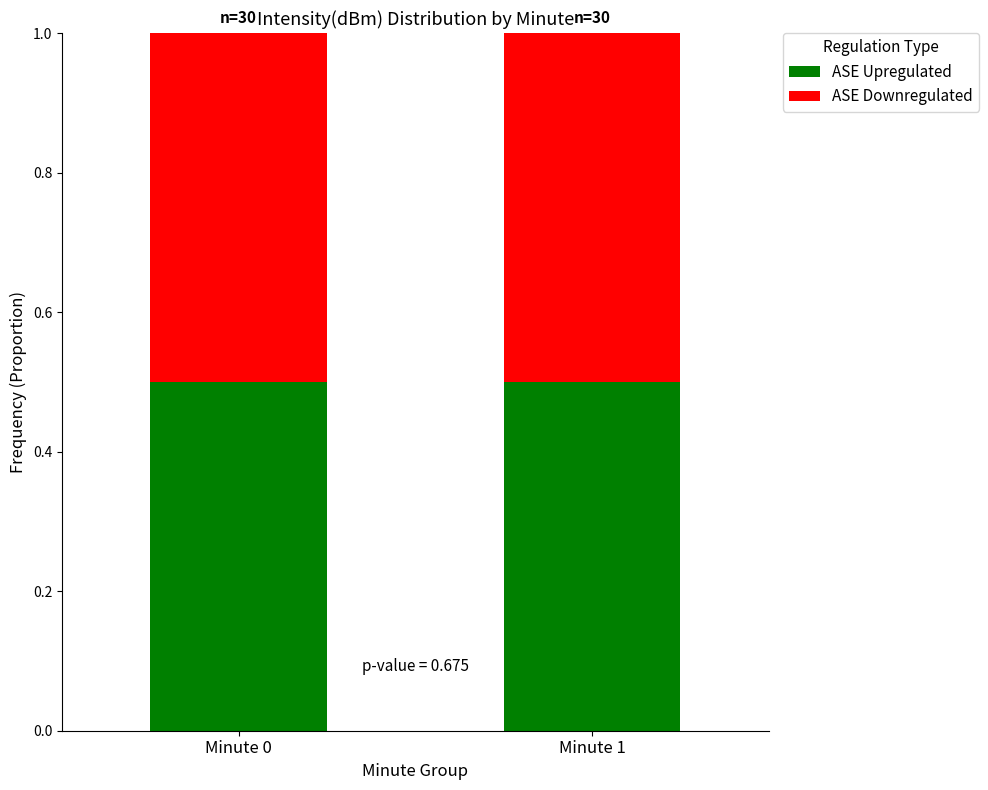

Reading right to left, transcribe all the data shown in this chart.

ASE Upregulated: Minute 1=0.5	Minute 0=0.5
ASE Downregulated: Minute 1=0.5	Minute 0=0.5